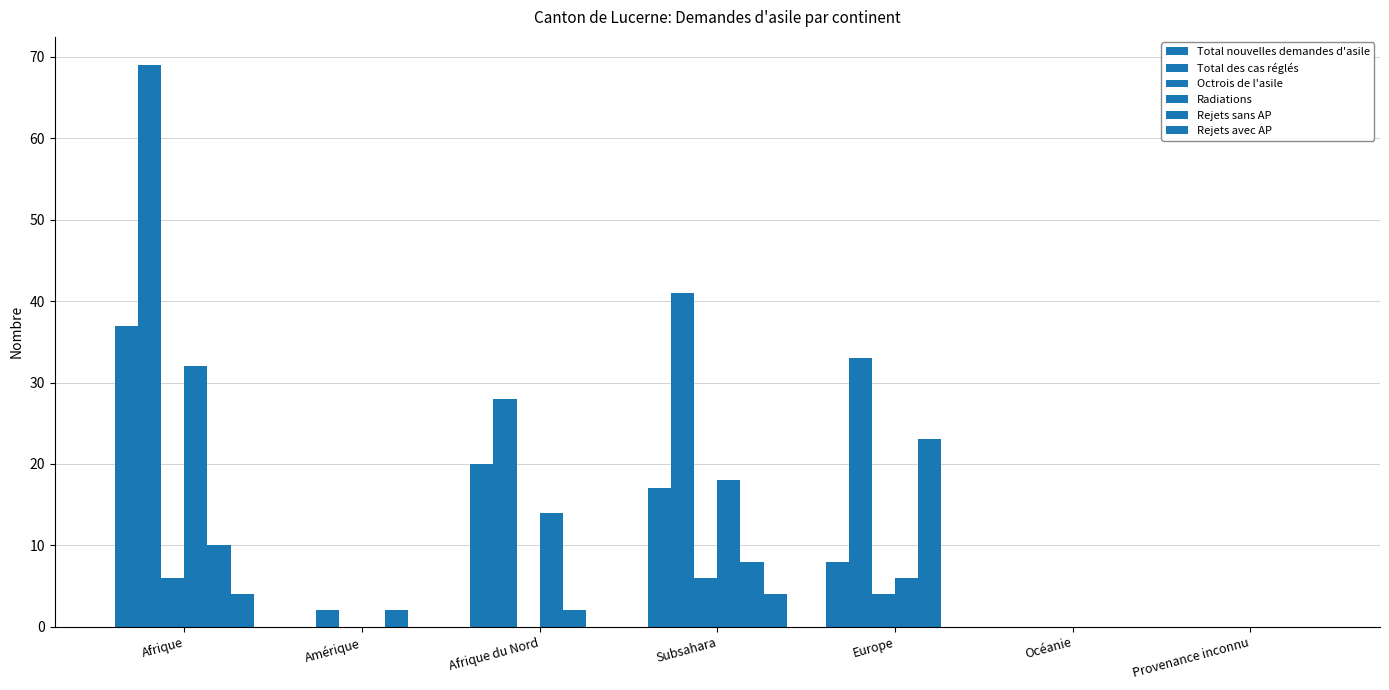

How many groups of bars are there?

7